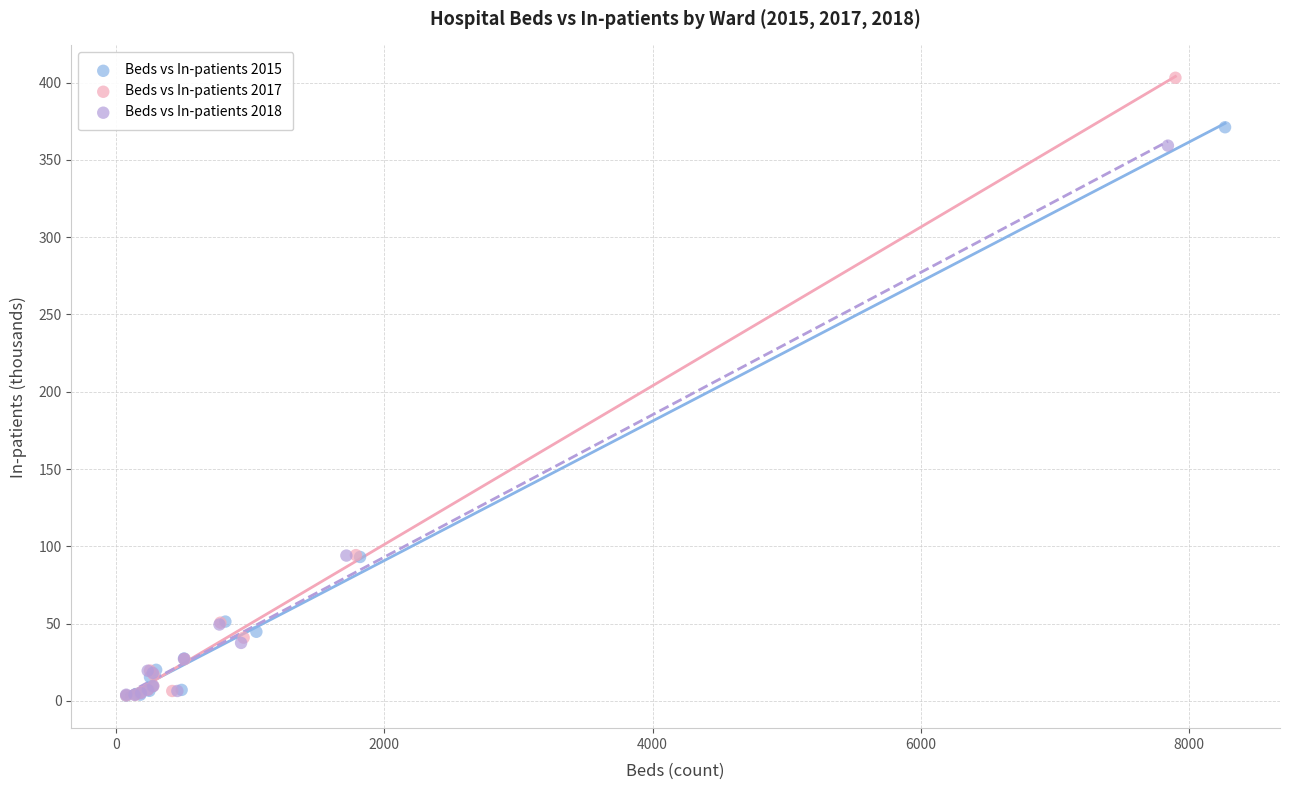

Which series has the widest spread of Y values?

Beds vs In-patients 2017